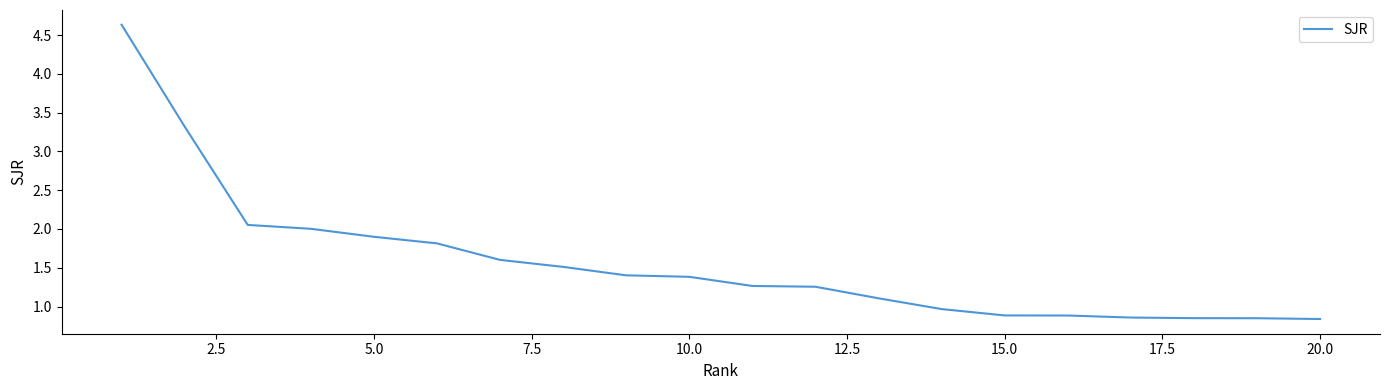

What is the difference between the maximum and second lowest values?

3.8